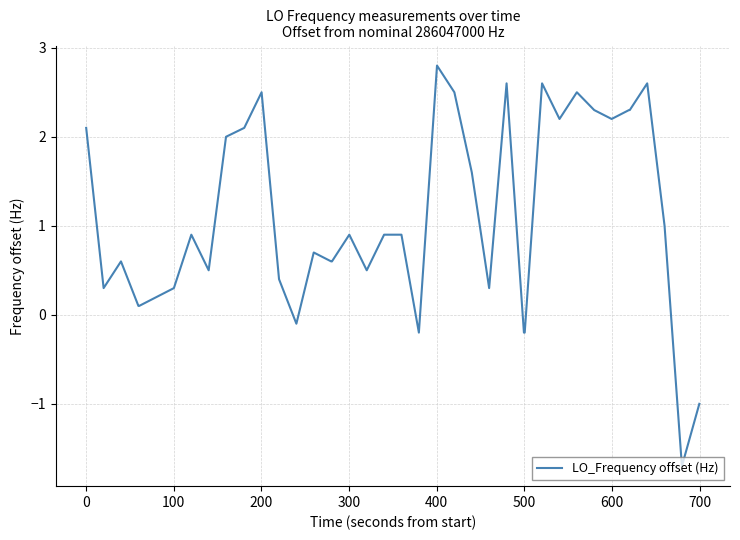

What is the smallest value displayed?

-1.7